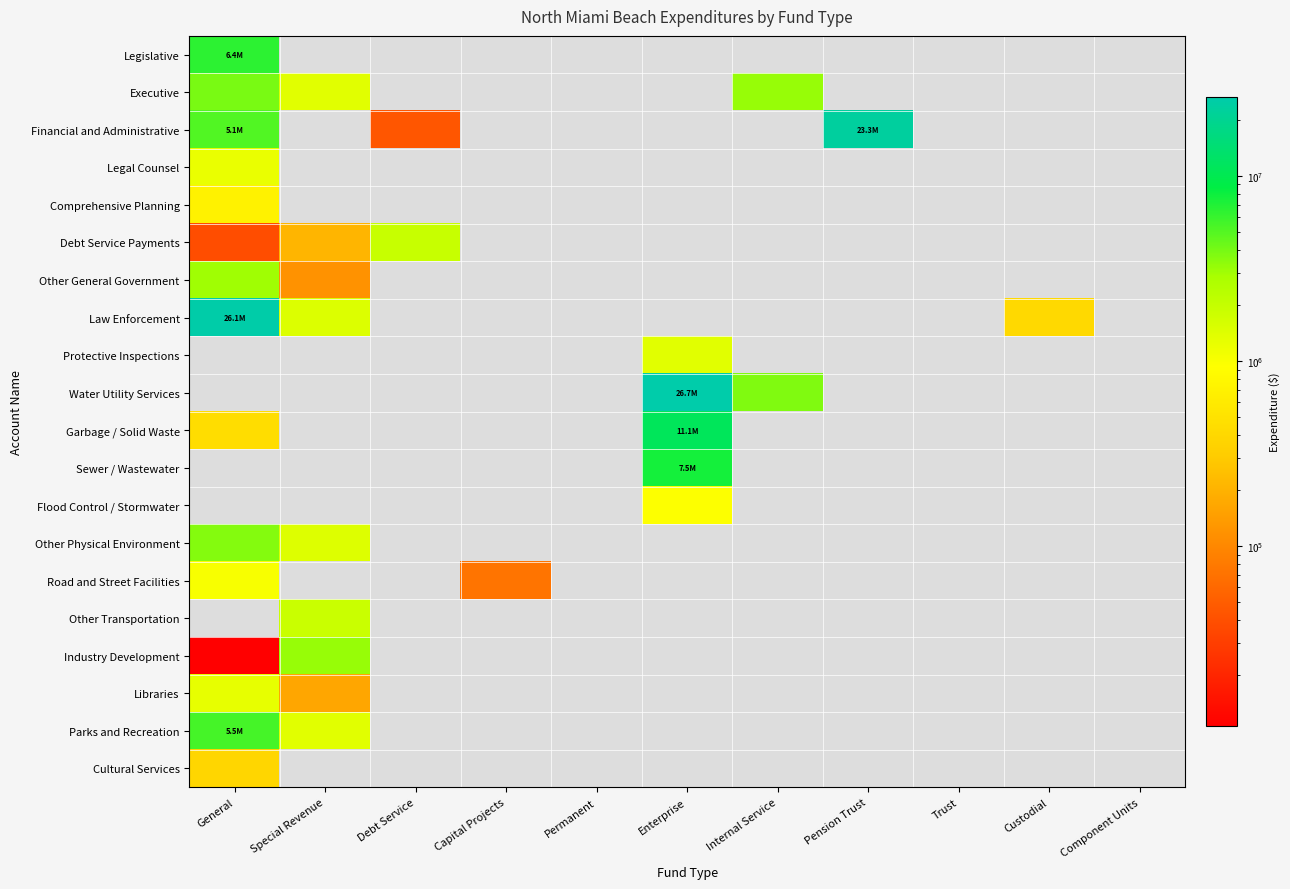

What is the highest value of the Comprehensive Planning series?

711197.0